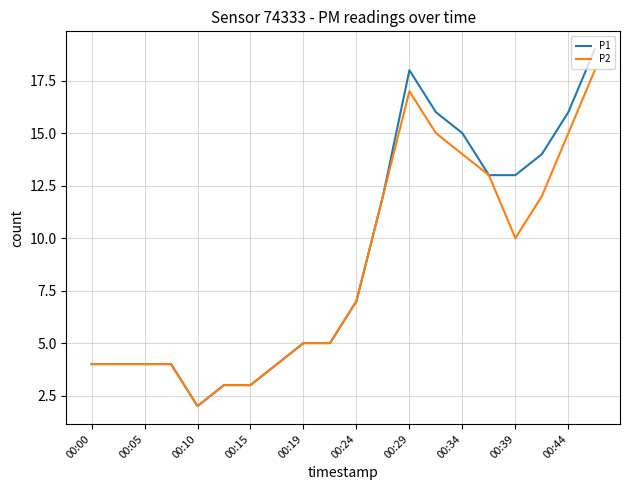

Rank the series by their maximum value, from lowest to highest.

P2, P1